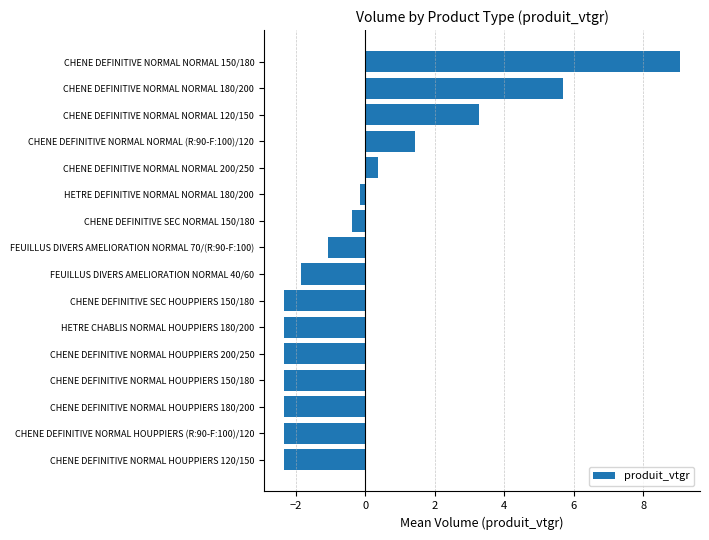

Are the bars horizontal?

Yes